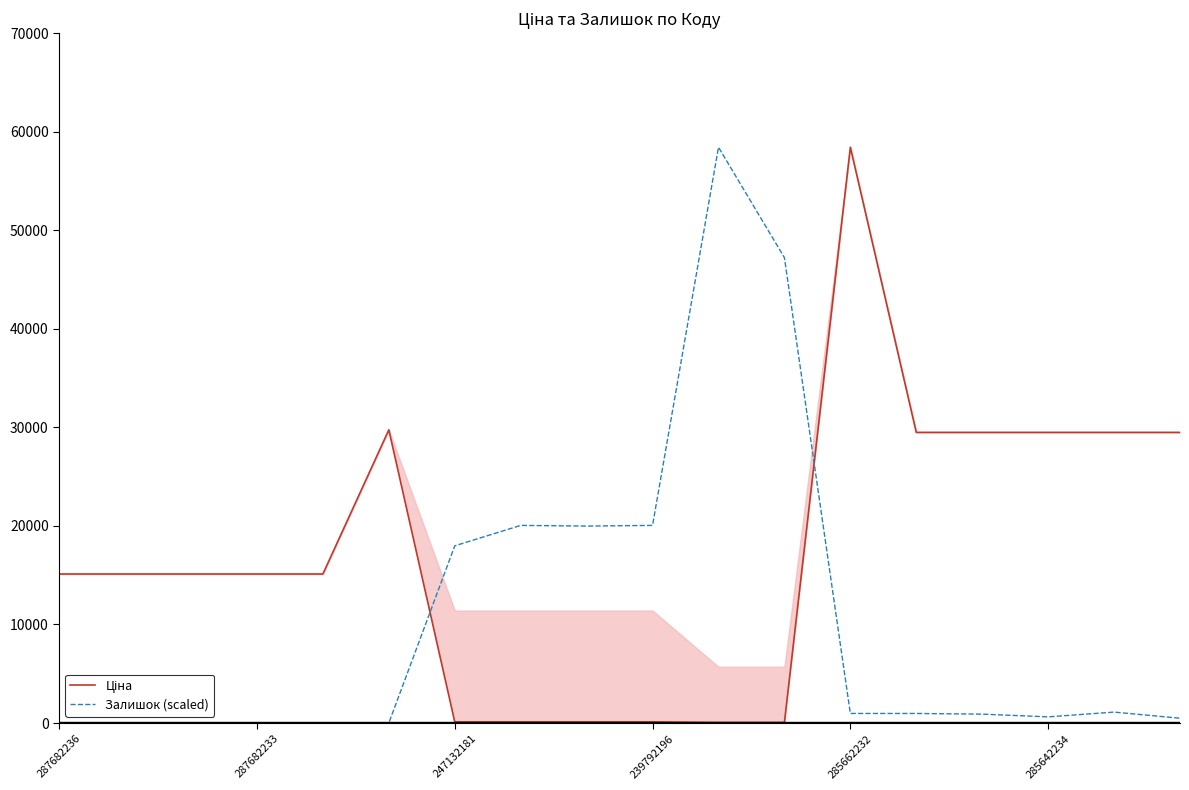

What is the difference between the maximum and minimum values in the Ціна series?

58369.5